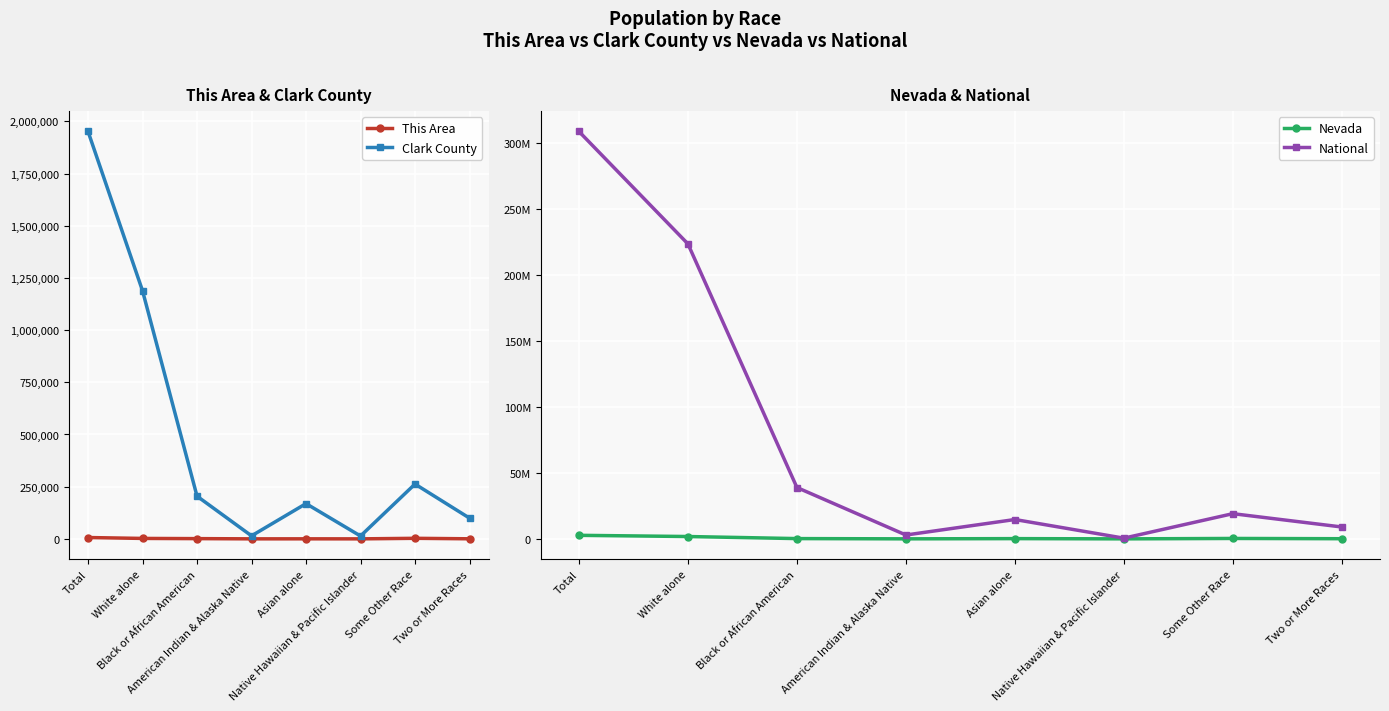

Which has a higher value, Black or African American or Some Other Race?

Some Other Race